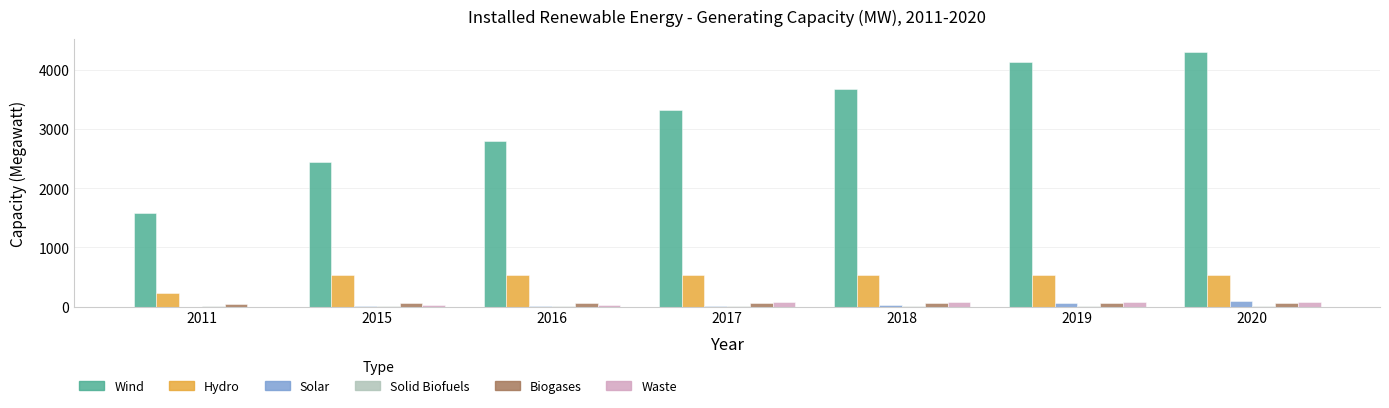

True or false: Wind has a value of 799.7 at 2015.

False